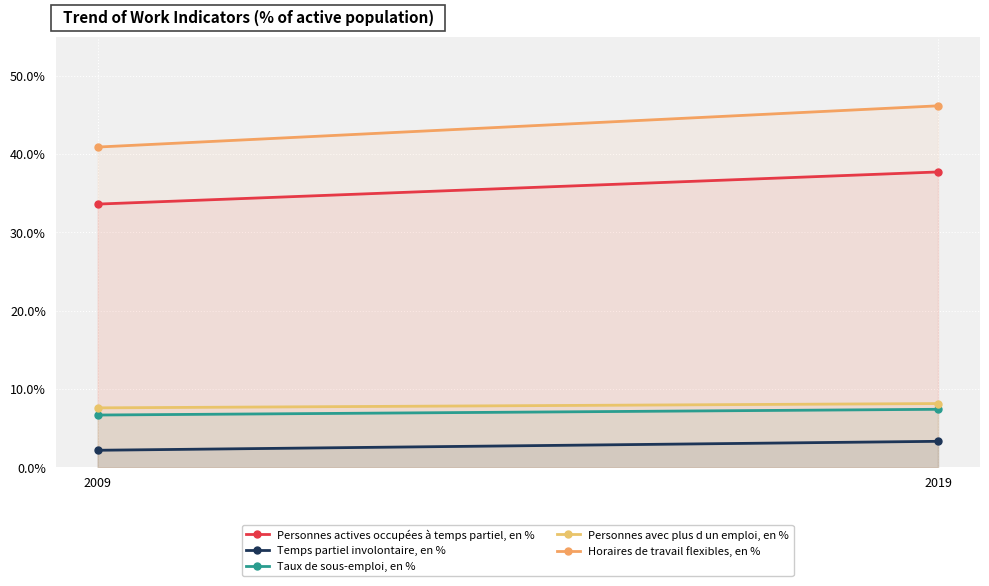

Reading right to left, extract all data points from this chart.

Personnes actives occupées à temps partiel, en %: 37.7	33.6
Temps partiel involontaire, en %: 3.3	2.2
Taux de sous-emploi, en %: 7.4	6.7
Personnes avec plus d un emploi, en %: 8.1	7.6
Horaires de travail flexibles, en %: 46.2	40.9